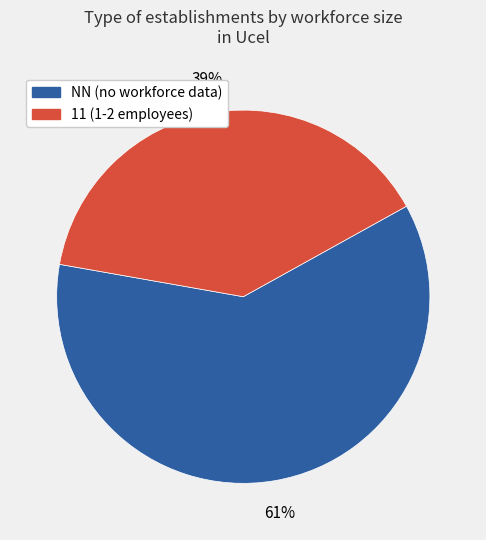

Is there a majority slice in this chart?

Yes